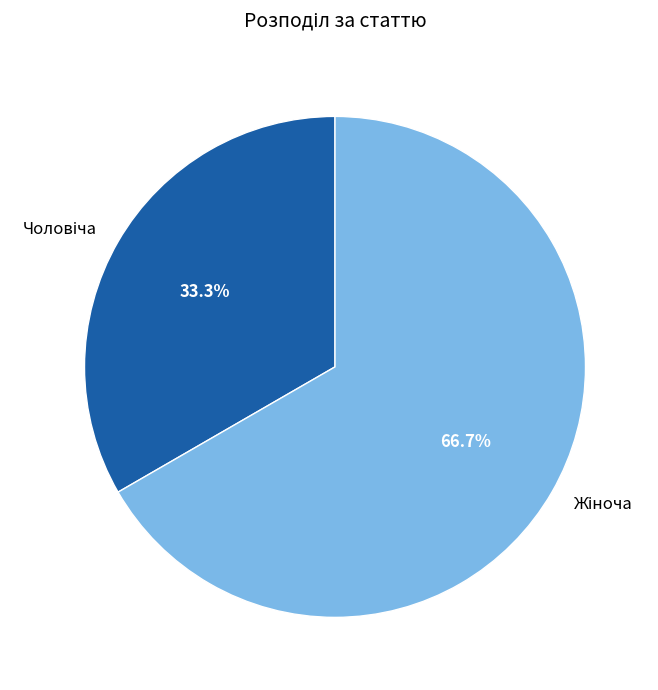

Does any single category account for the majority?

Yes